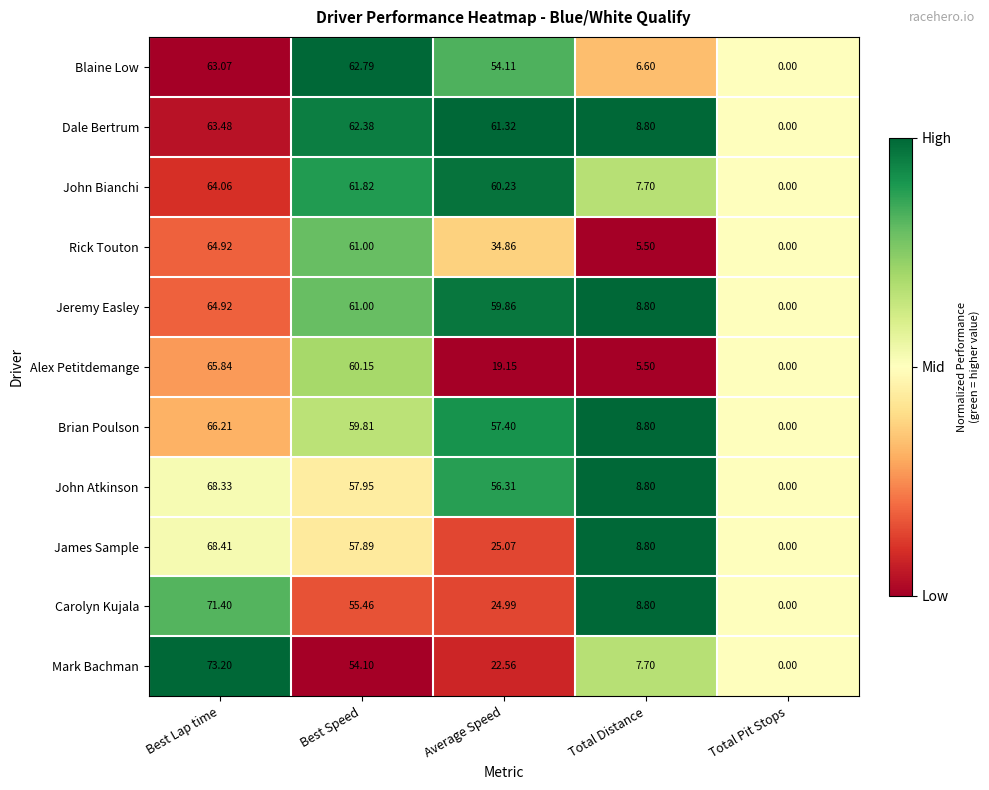

Which category has the highest value across all series?

Best Lap time